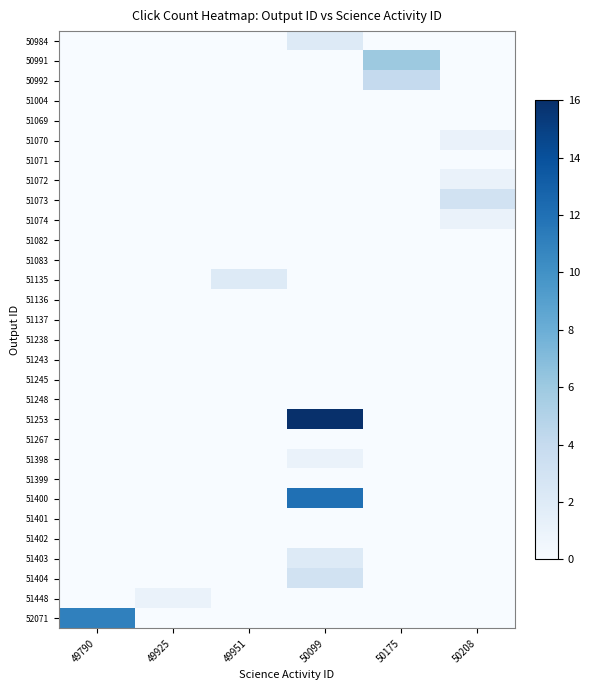

Rank the series at 50099 from highest to lowest value.

51253, 51400, 51404, 50984, 51403, 51398, 50991, 50992, 51004, 51069, 51070, 51071, 51072, 51073, 51074, 51082, 51083, 51135, 51136, 51137, 51238, 51243, 51245, 51248, 51267, 51399, 51401, 51402, 51448, 52071